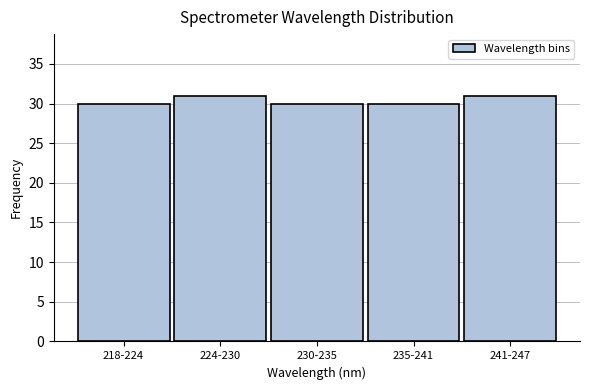

Reading left to right, extract all data points from this chart.

30	31	30	30	31